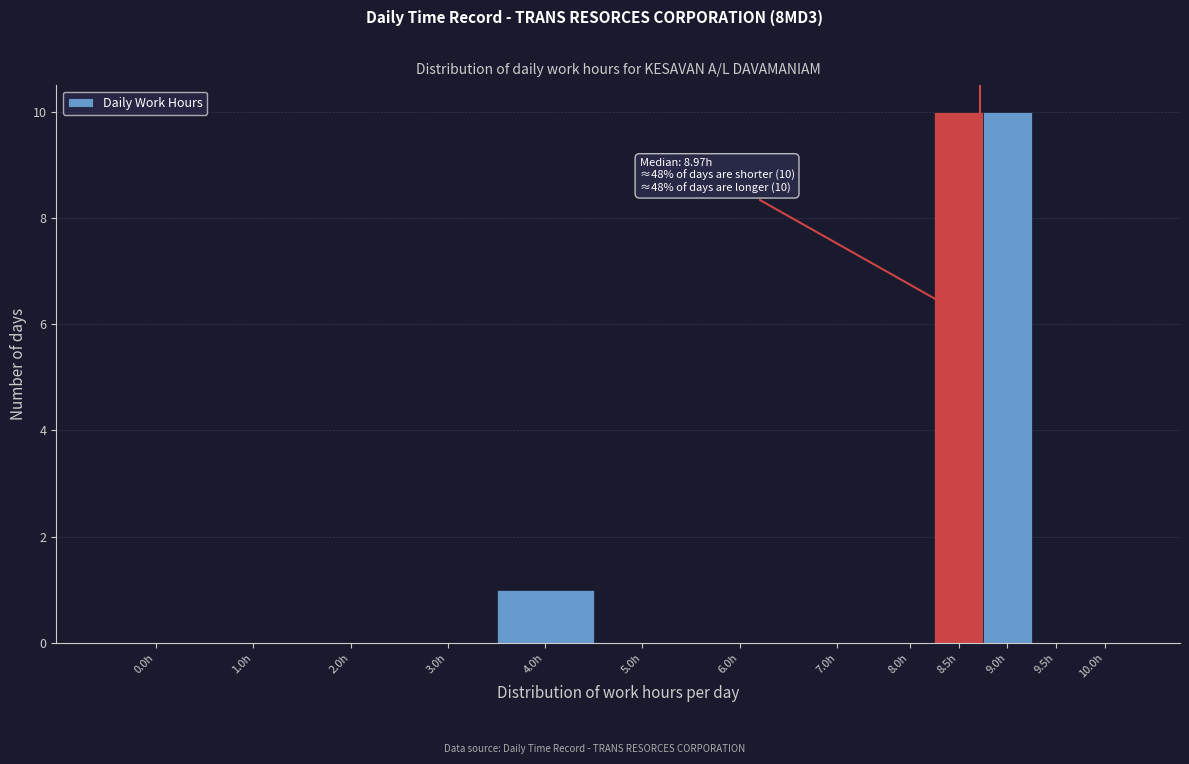

Reading left to right, transcribe all the data shown in this chart.

0.0h=0	1.0h=0	2.0h=0	3.0h=0	4.0h=1	5.0h=0	6.0h=0	7.0h=0	8.0h=0	8.5h=10	9.0h=10	9.5h=0	10.0h=0